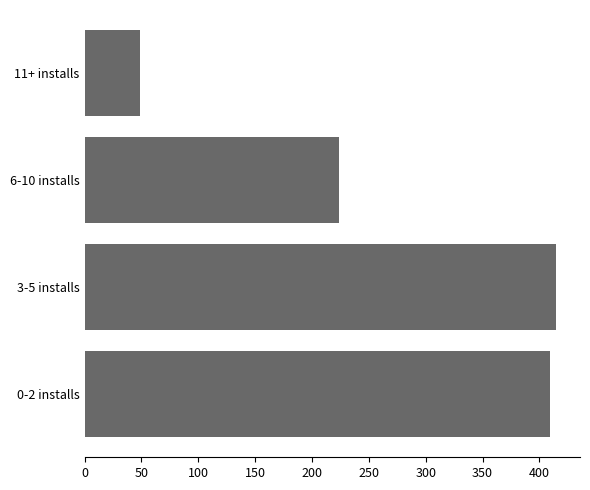

What is the difference between the maximum and minimum values?

366